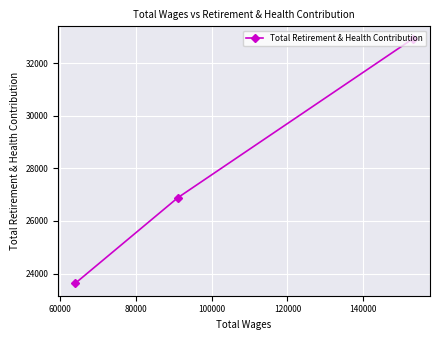

What is the minimum value shown in the chart?

23624